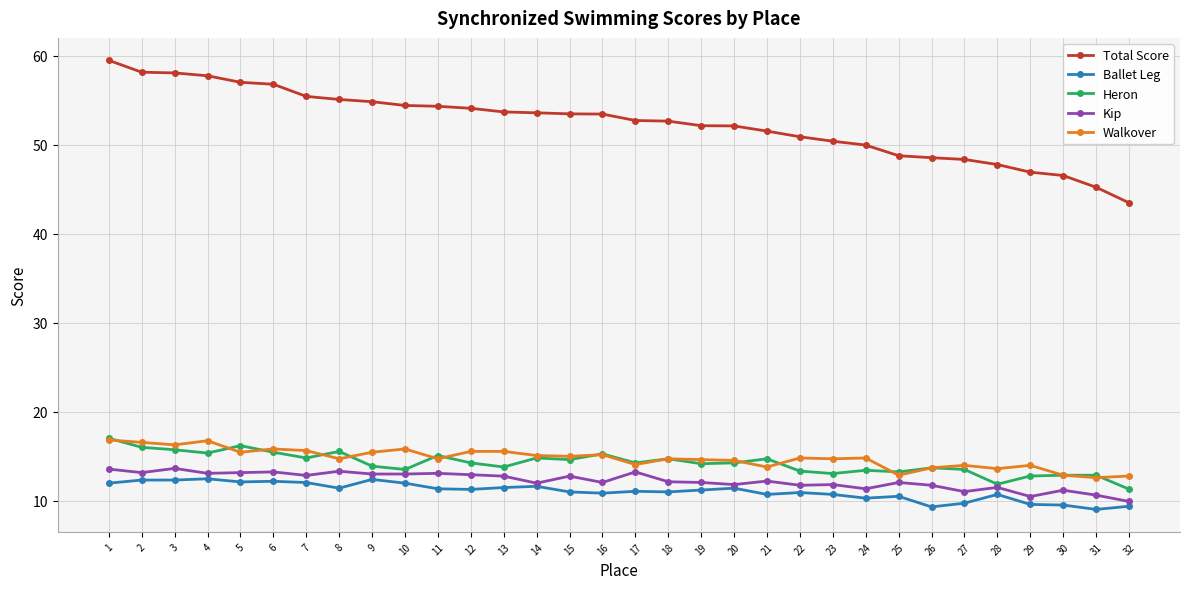

What is the value of the Total Score point at the 12th from the left?

54.1